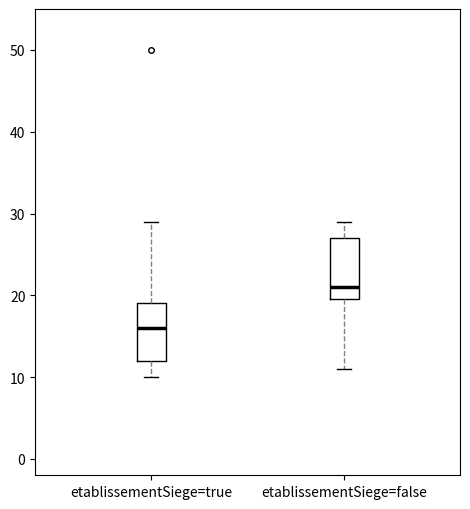

Reading left to right, read every box against the y-axis: the position of its median line, the range the box covers, and the ends of its whiskers. The values are not printed on the chart, so give them approximately, as read against the axis.

etablissementSiege=true: median 16, box 12 to 19, whiskers 10 to 29
etablissementSiege=false: median 21, box 20 to 27, whiskers 11 to 29